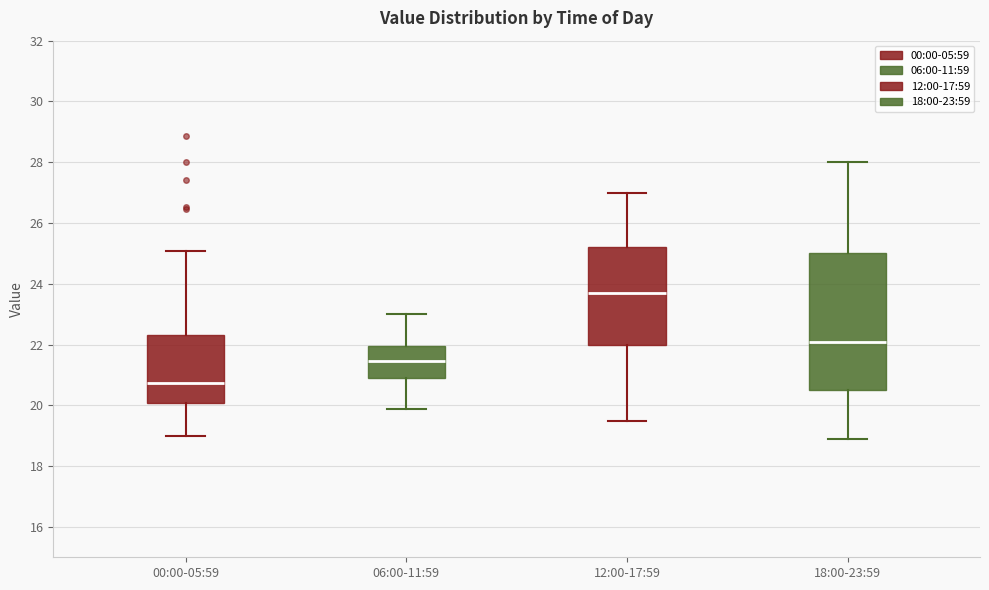

Reading left to right, transcribe this box plot: for each box, give where its median line is, the range the box spans, and where its two whiskers end, as read against the y-axis. The values are not printed on the chart, so give them approximately, as read against the axis.

00:00-05:59: median 20.8, box 20.0 to 22.4, whiskers 19.0 to 25.0
06:00-11:59: median 21.4, box 21.0 to 22.0, whiskers 19.8 to 23.0
12:00-17:59: median 23.8, box 22.0 to 25.2, whiskers 19.6 to 27.0
18:00-23:59: median 22.2, box 20.6 to 25.0, whiskers 19.0 to 28.0